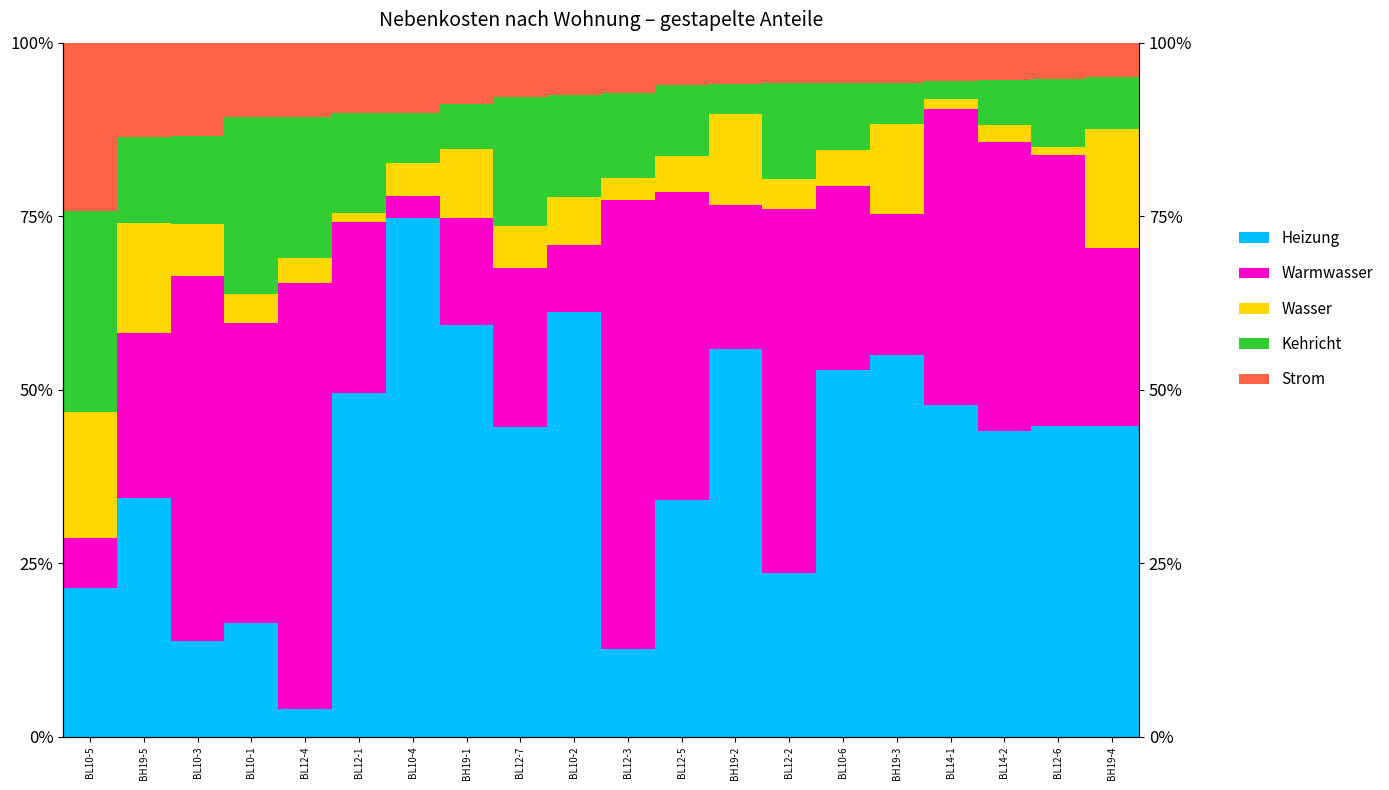

Count the number of data series in this chart.

5